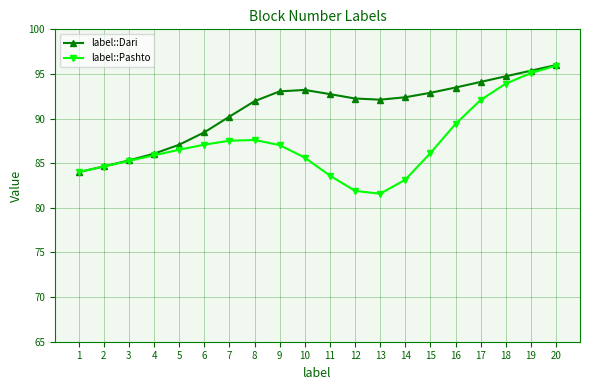

At which category is the sum across all series the highest?

20